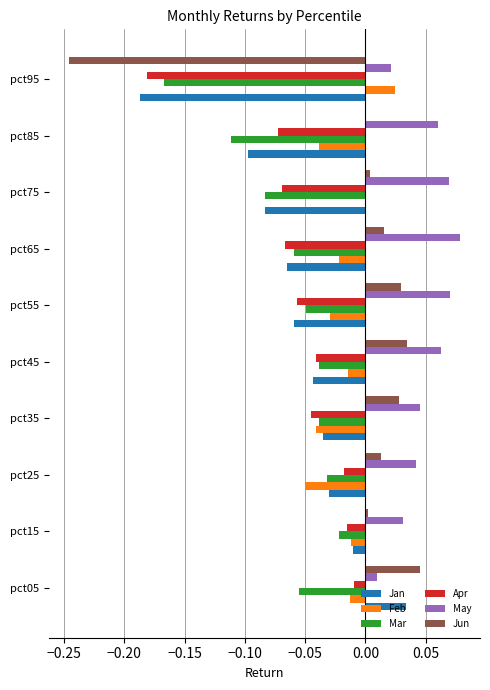

What is the sum of all Mar values?

-0.7